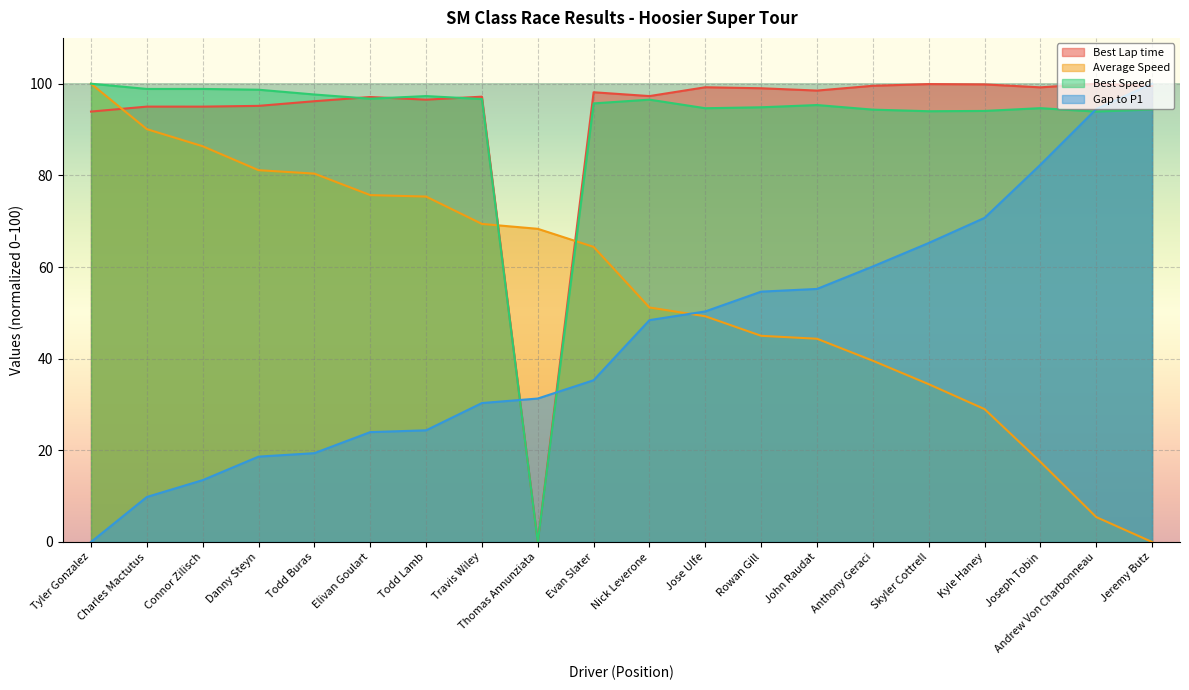

Rank the categories by Average Speed value from lowest to highest.

Jeremy Butz, Andrew Von Charbonneau, Joseph Tobin, Kyle Haney, Skyler Cottrell, Anthony Geraci, John Raudat, Rowan Gill, Jose Ulfe, Nick Leverone, Evan Slater, Thomas Annunziata, Travis Wiley, Todd Lamb, Elivan Goulart, Todd Buras, Danny Steyn, Connor Zilisch, Charles Mactutus, Tyler Gonzalez